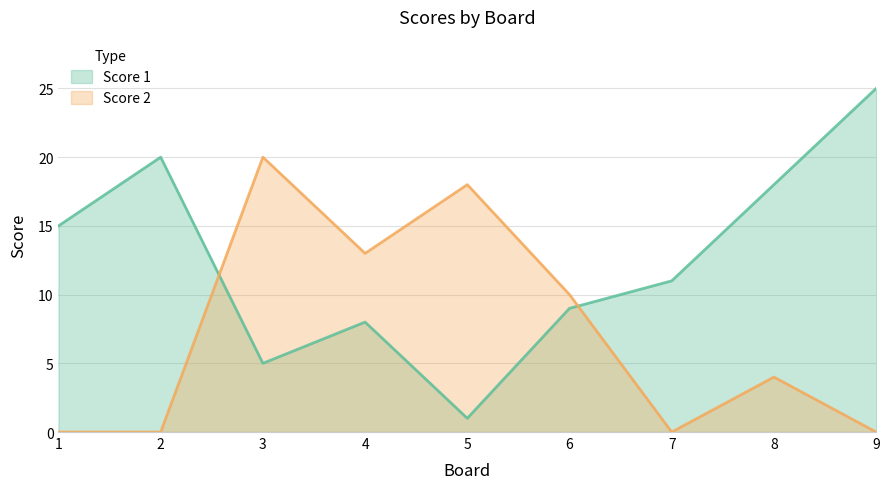

Is the value of Score 1 at 2 greater than the value of Score 2 at 7?

Yes